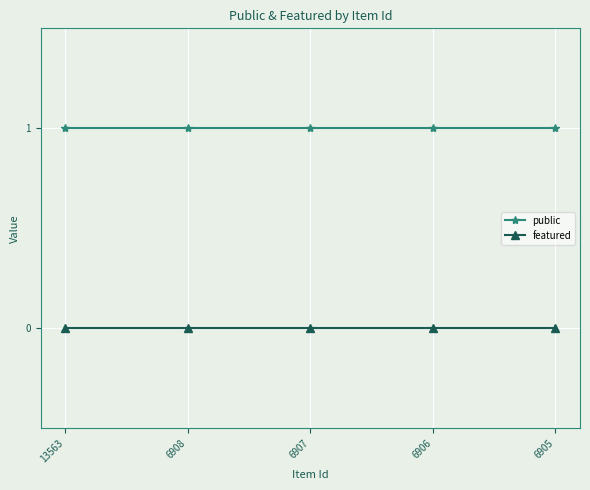

Is it true that public equals 1 at 6907?

True